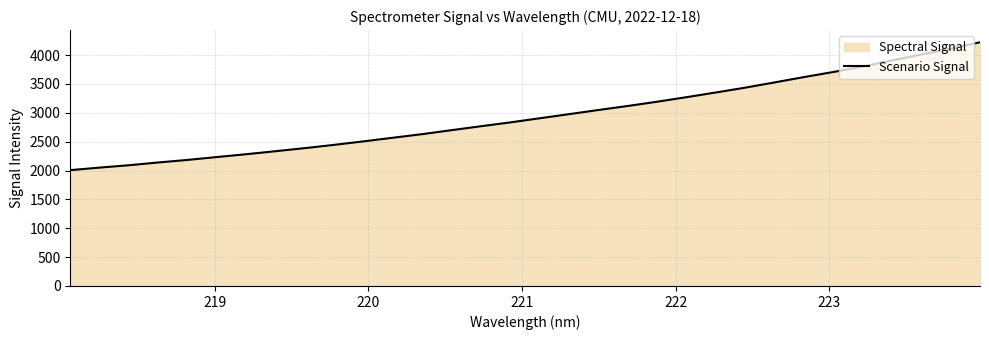

What is the difference between the maximum and minimum values?

2214.8